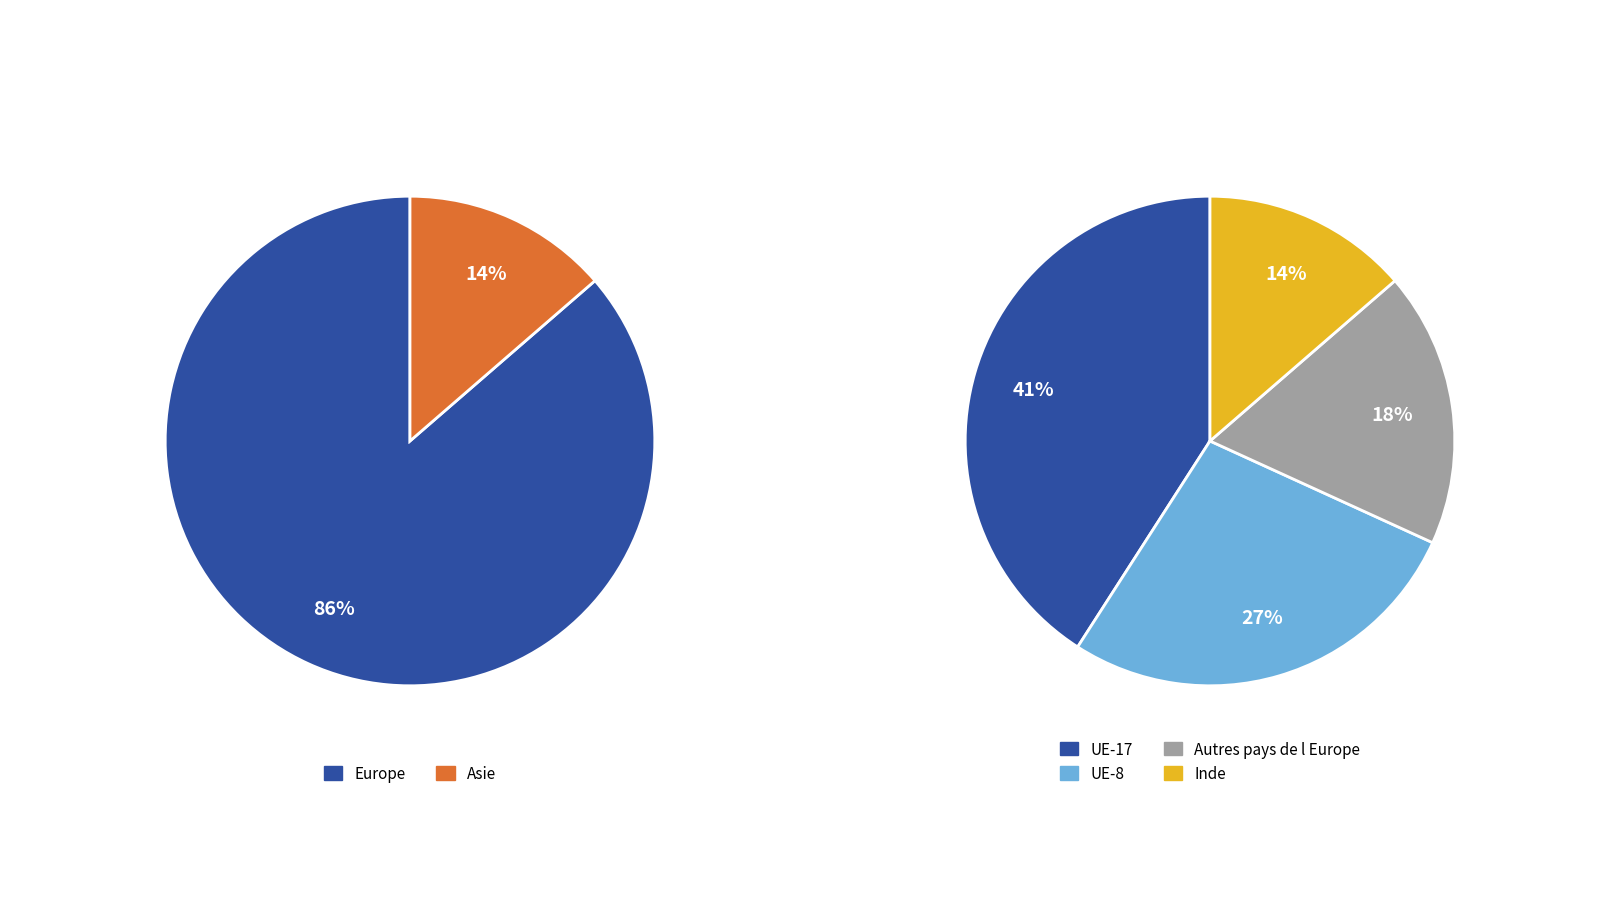

To the nearest percent, what percentage of the pie is Asie?

14%